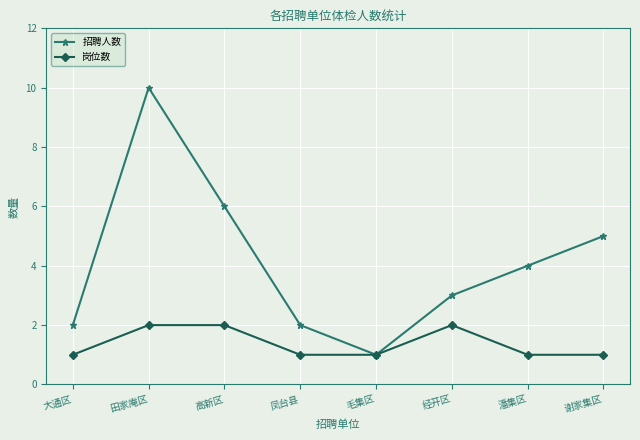

At which category is the sum across all series the highest?

田家庵区